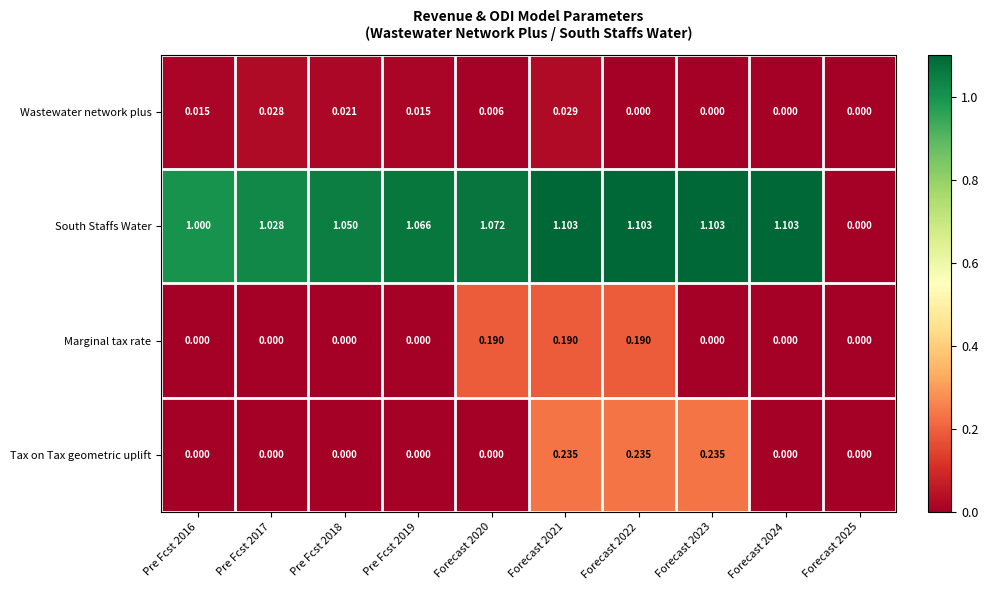

Rank the series at Forecast 2020 from lowest to highest value.

Tax on Tax geometric uplift, Wastewater network plus, Marginal tax rate, South Staffs Water